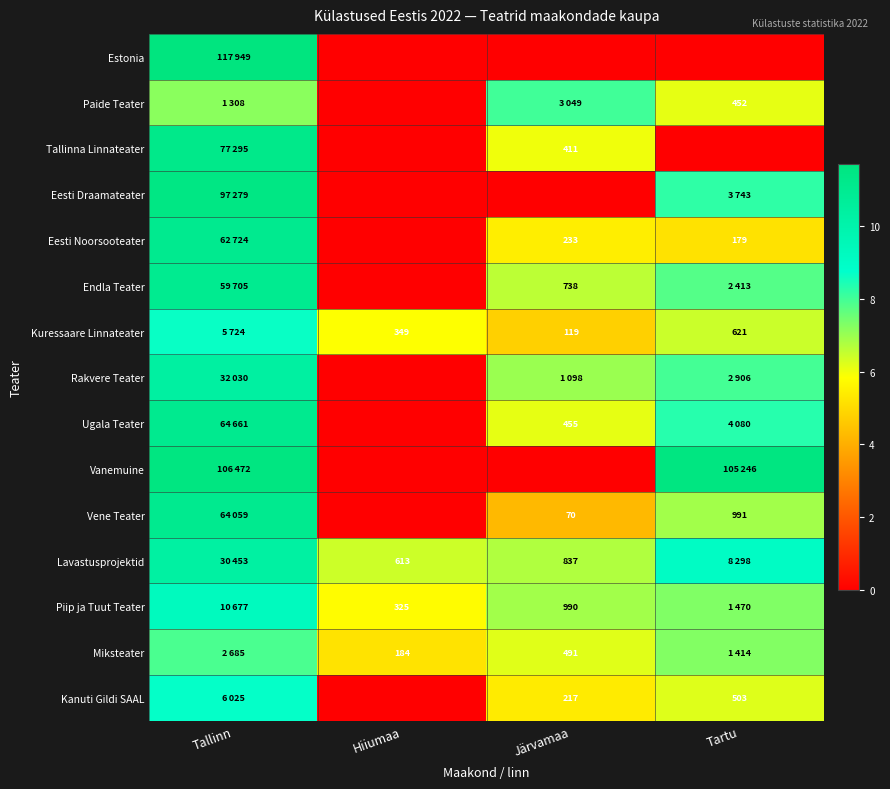

Is the value of Lavastusprojektid at Järvamaa greater than the value of Kanuti Gildi SAAL at Tartu?

Yes